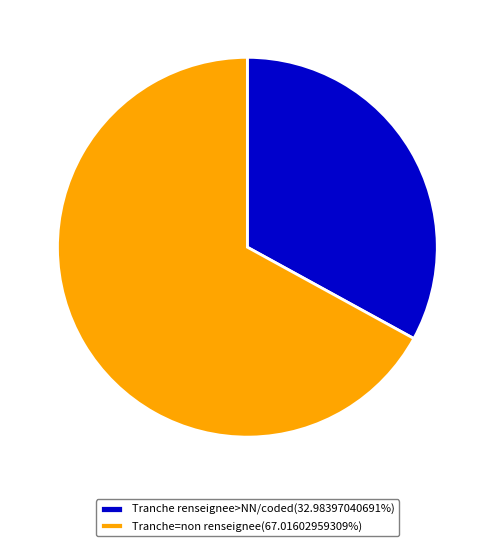

Do Tranche=non renseignee(67.01602959309%) and Tranche renseignee>NN/coded(32.98397040691%) together represent more than half of the pie?

Yes